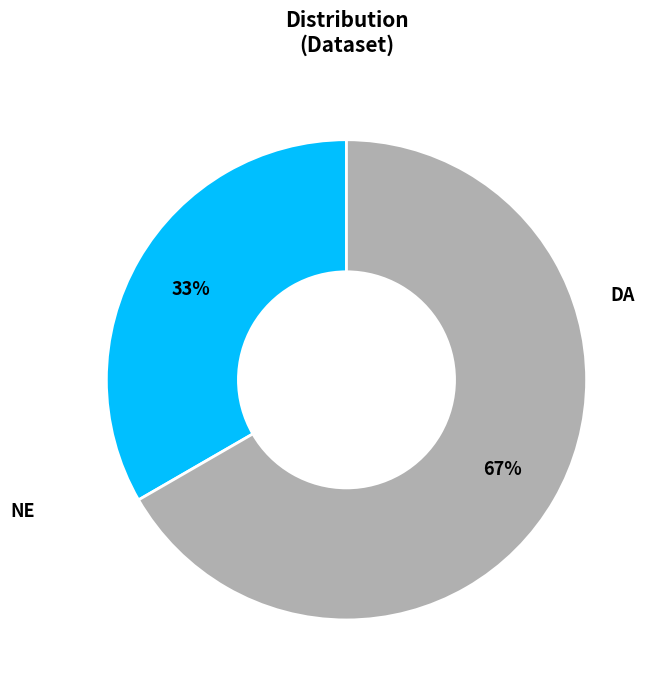

How many segments does this pie chart have?

2